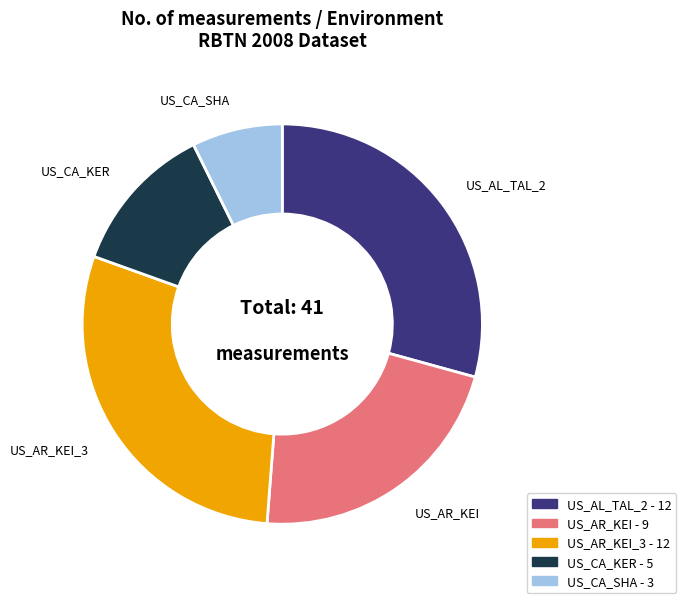

Does any single category account for the majority?

No